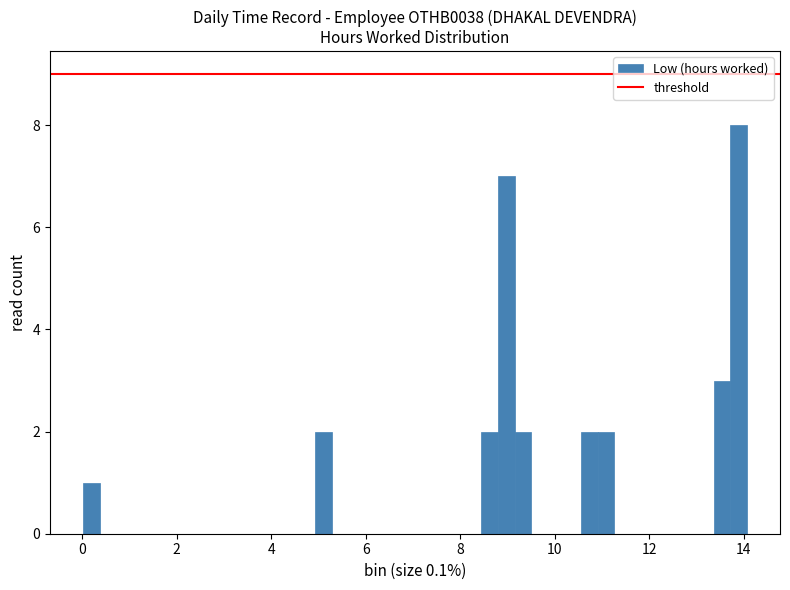

Read against the x-axis, roughly where is the centre of the tallest bar?

13.8